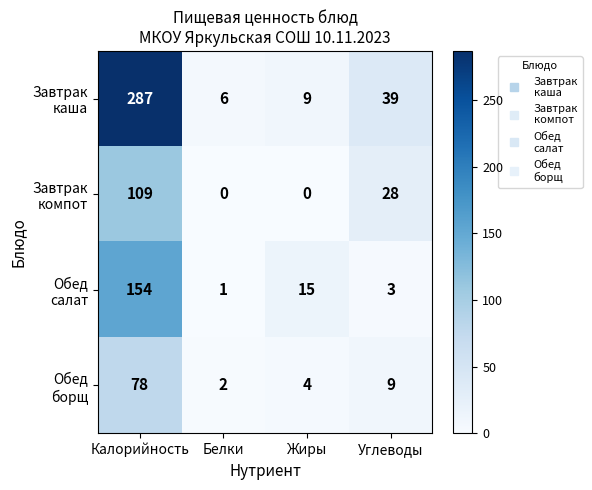

What is the total value across all series at Белки?

9